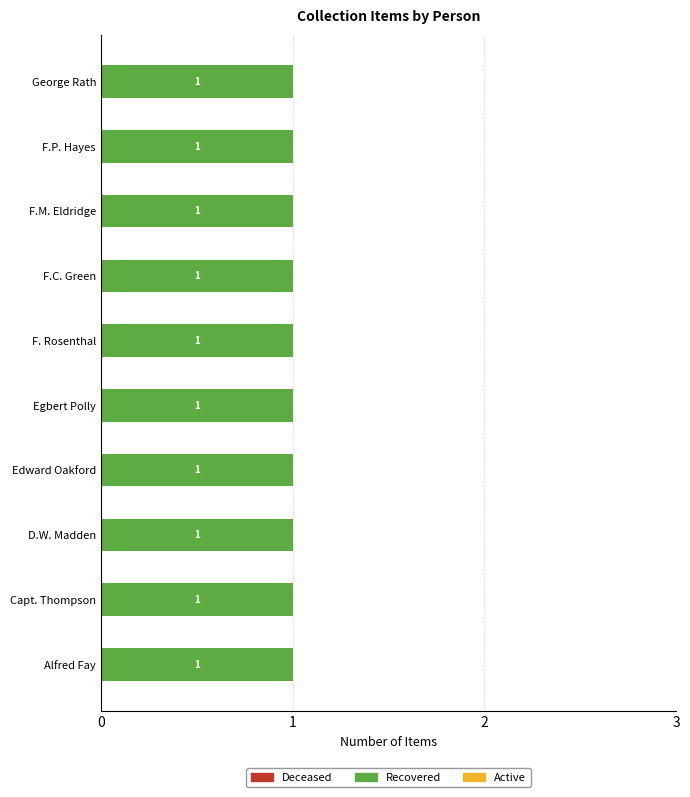

Reading right to left, what are all the values shown in this chart?

Deceased: 0	0	0	0	0	0	0	0	0	0
Recovered: 1	1	1	1	1	1	1	1	1	1
Active: 0	0	0	0	0	0	0	0	0	0